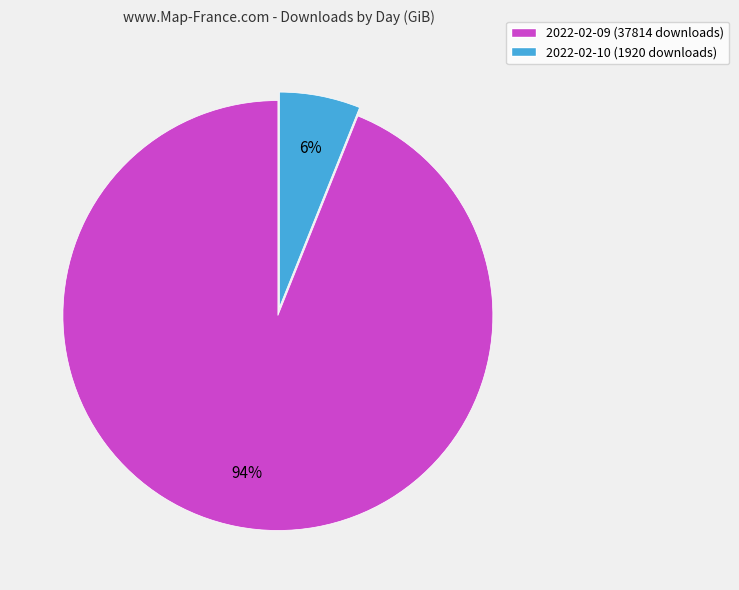

Which slice is the largest?

2022-02-09 (37814 downloads)